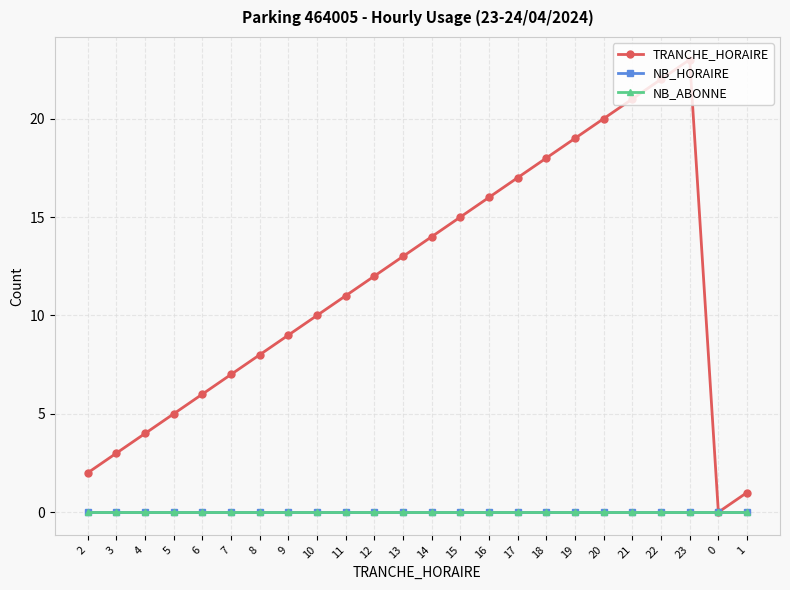

At which category does the chart reach its peak across all series?

23